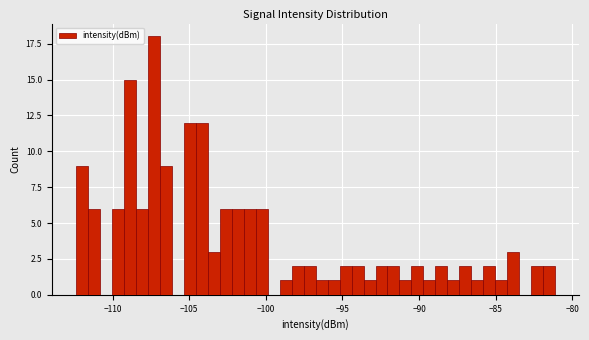

Around what value on the x-axis is the tallest bar? Give the approximate position of its centre, as read against the axis.

-107.5